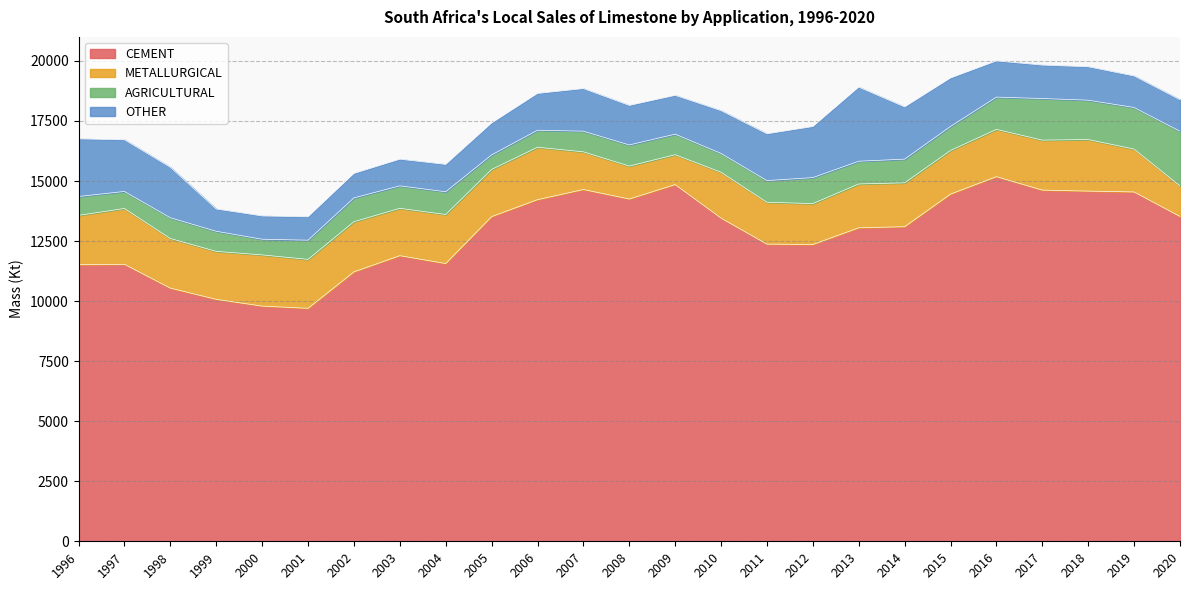

What is the sum of the OTHER values at 2013 and 2014?

5259.0